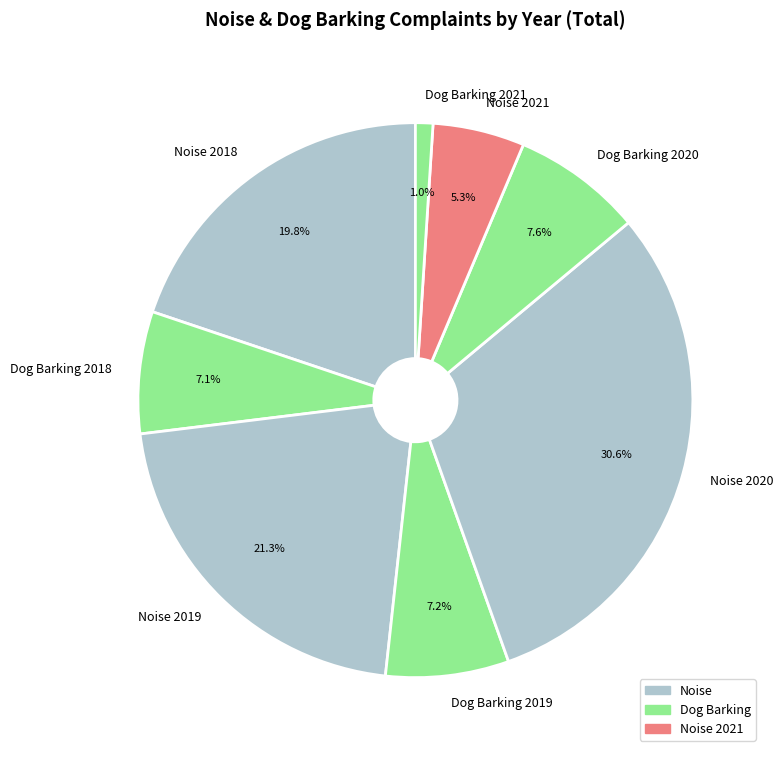

To the nearest percent, what is the difference between the largest and smallest slice percentages?

30%